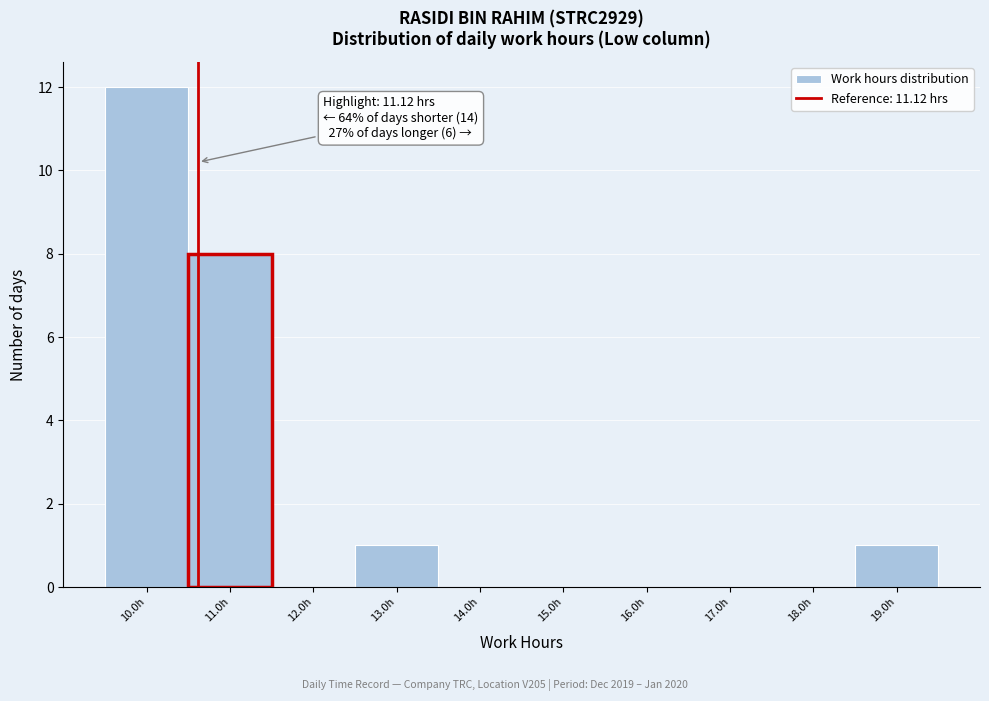

Reading right to left, list all the values displayed in this chart.

19.0h=1	18.0h=0	17.0h=0	16.0h=0	15.0h=0	14.0h=0	13.0h=1	12.0h=0	11.0h=8	10.0h=12